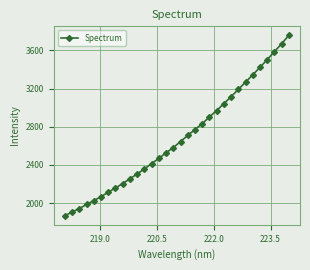

What is the value of the 5th point from the left?

2026.8